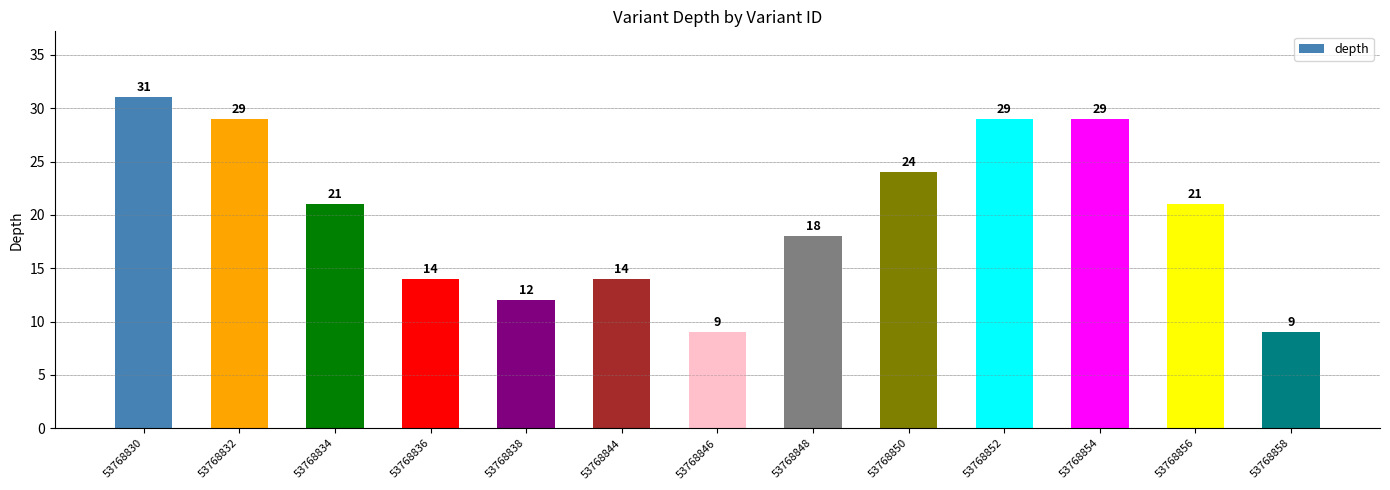

Is it true that the value at 53768844 is 24?

False